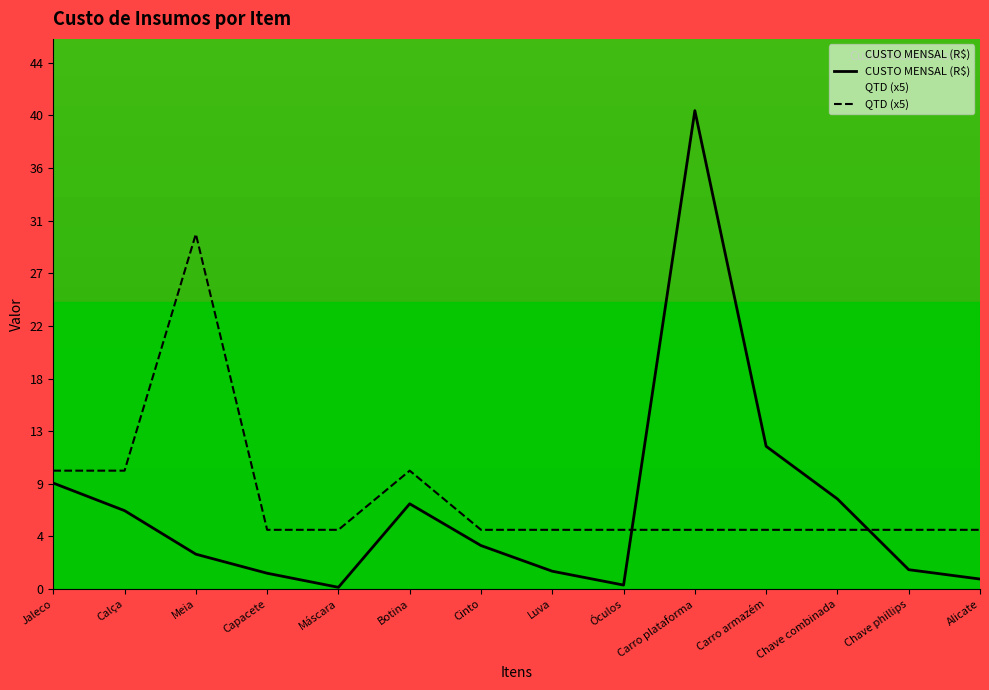

How many lines are shown in the chart?

2